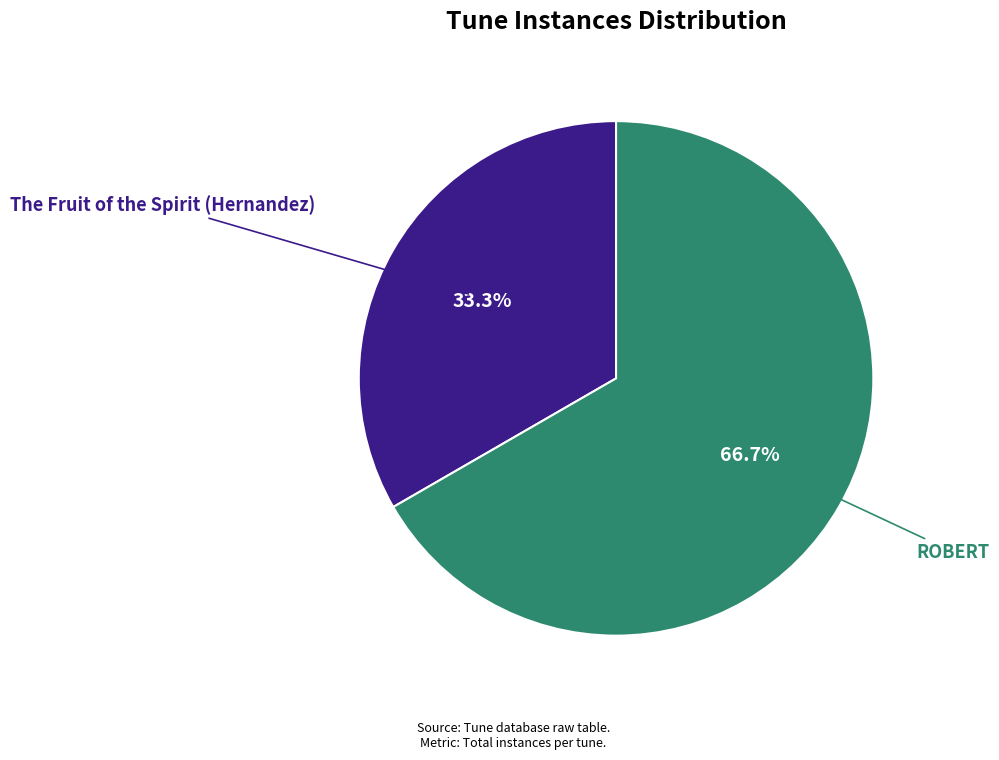

Is there a majority slice in this chart?

Yes